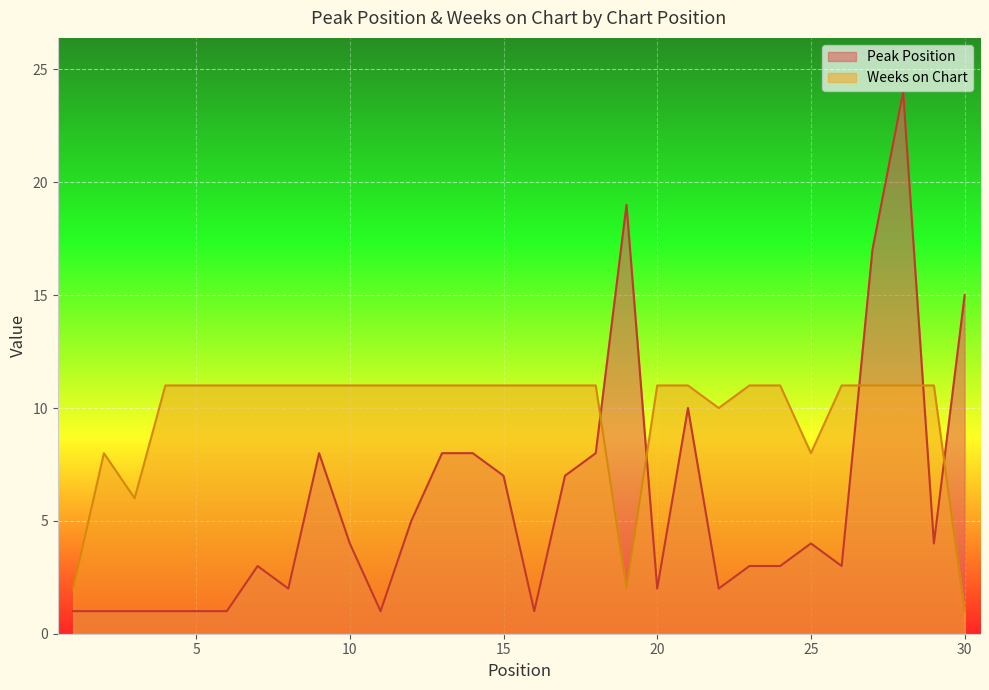

What is the sum of the Weeks on Chart values at 11 and 17?

22